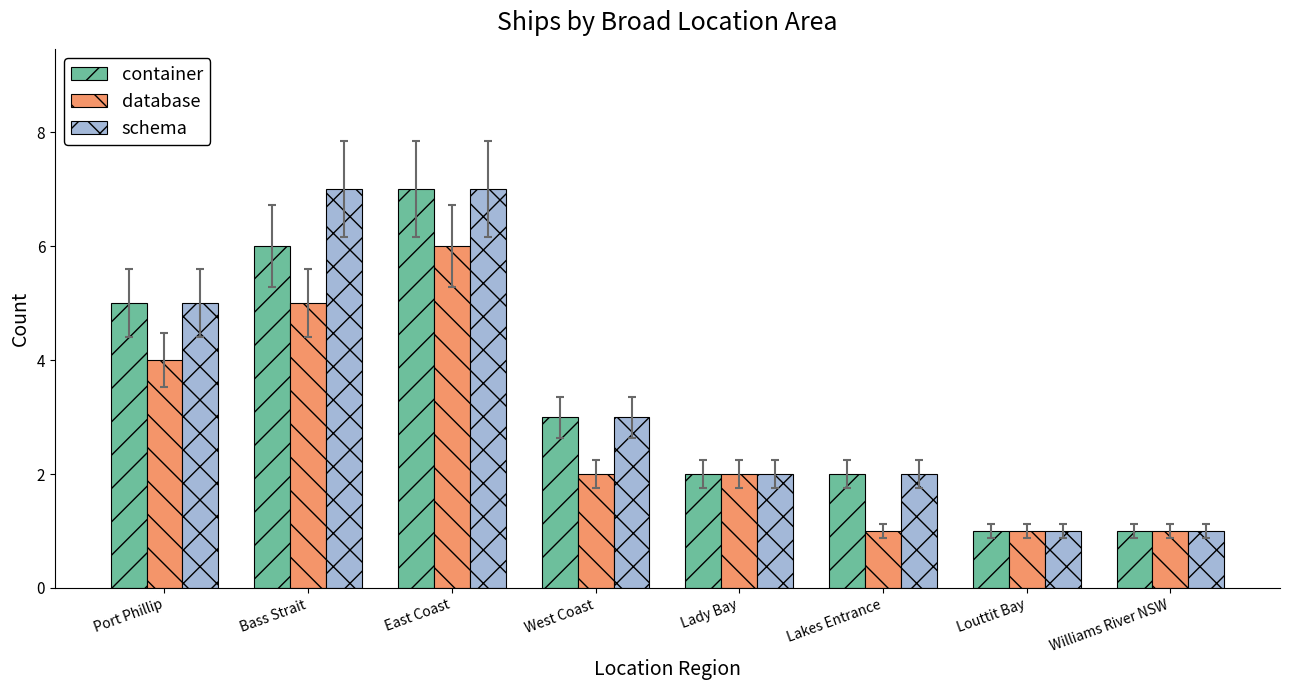

What are all the series names shown in the legend?

container, database, schema